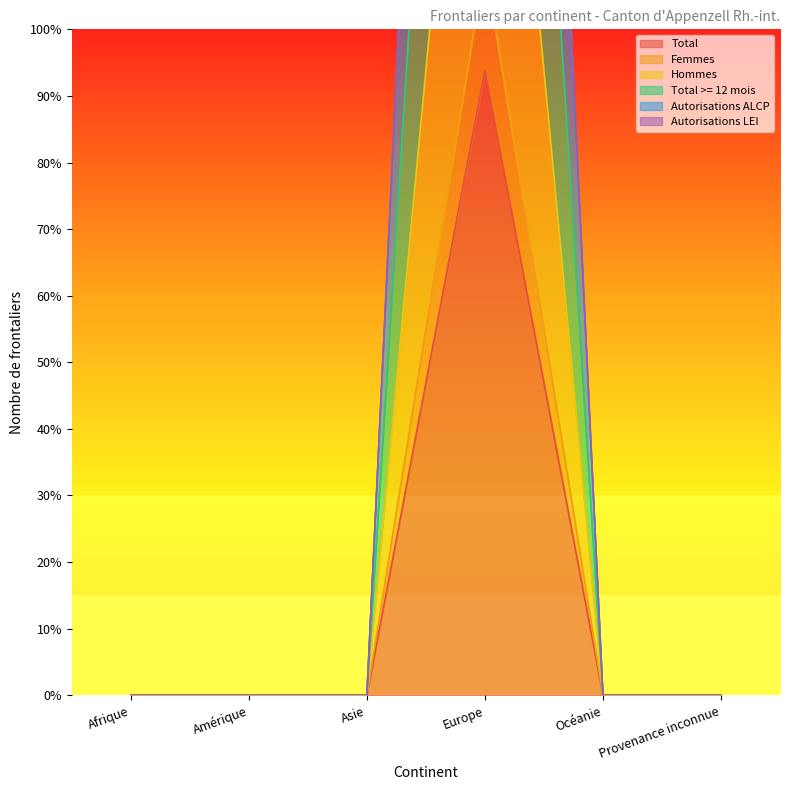

What position from the right is Asie?

4